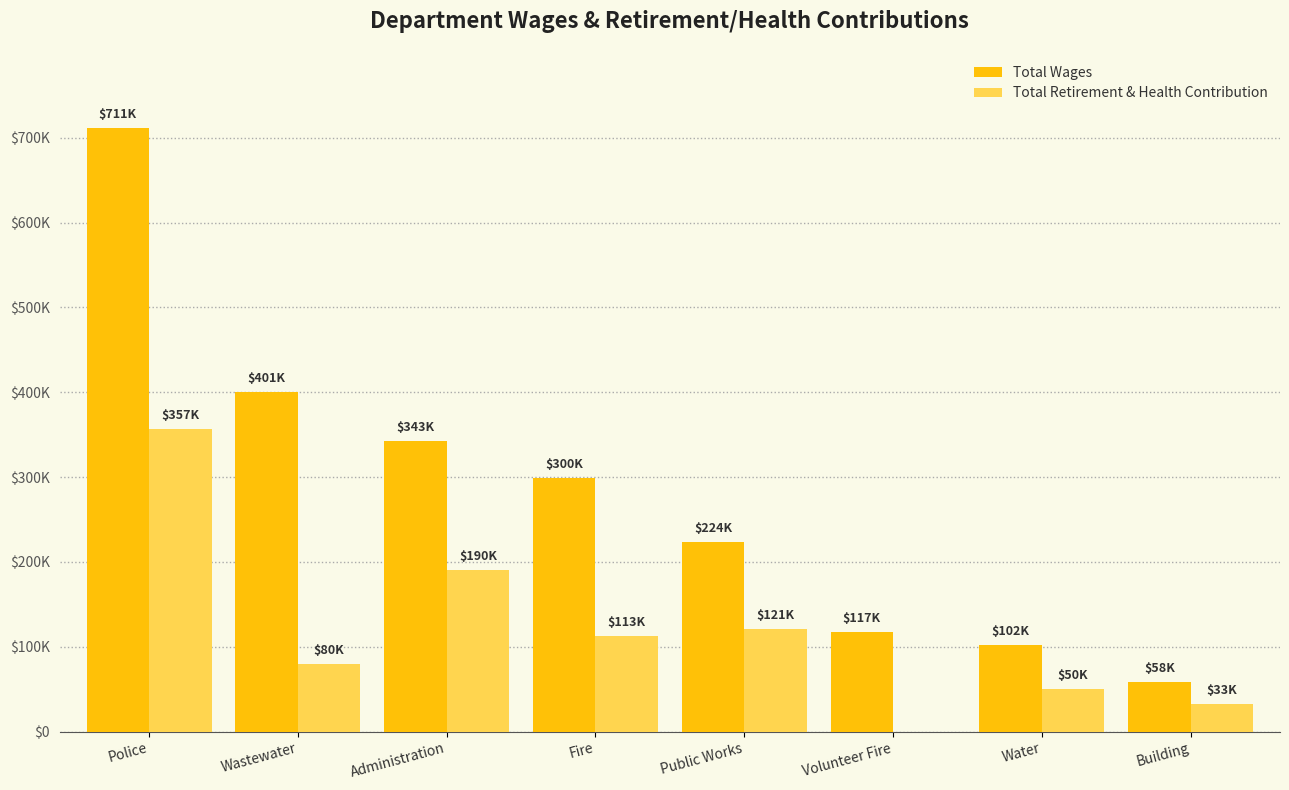

What is the difference between the second highest and minimum values in the Total Wages series?

342380